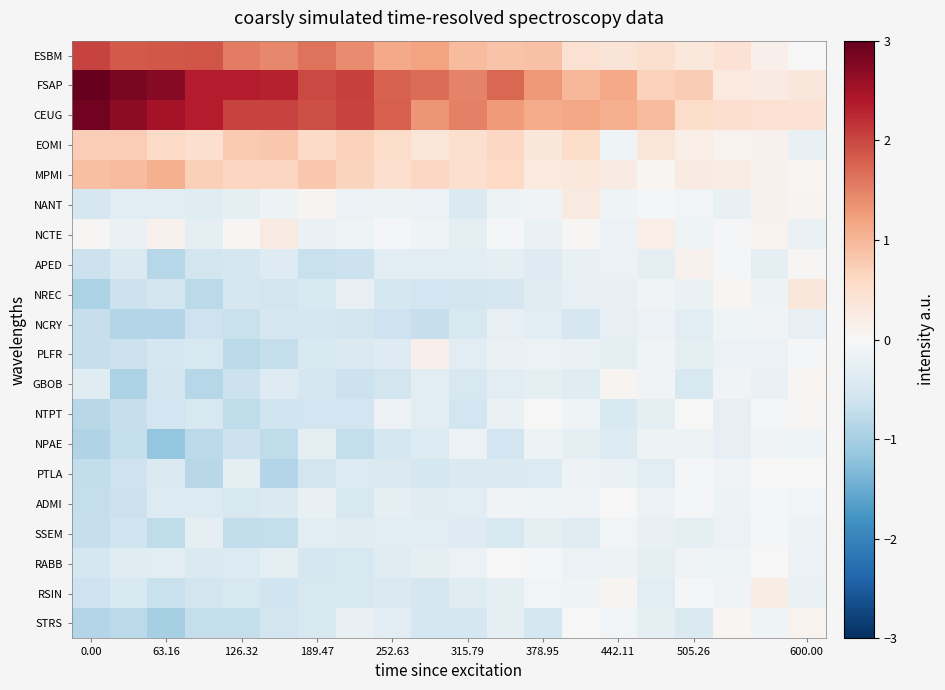

Which series has the largest total across all categories?

FSAP